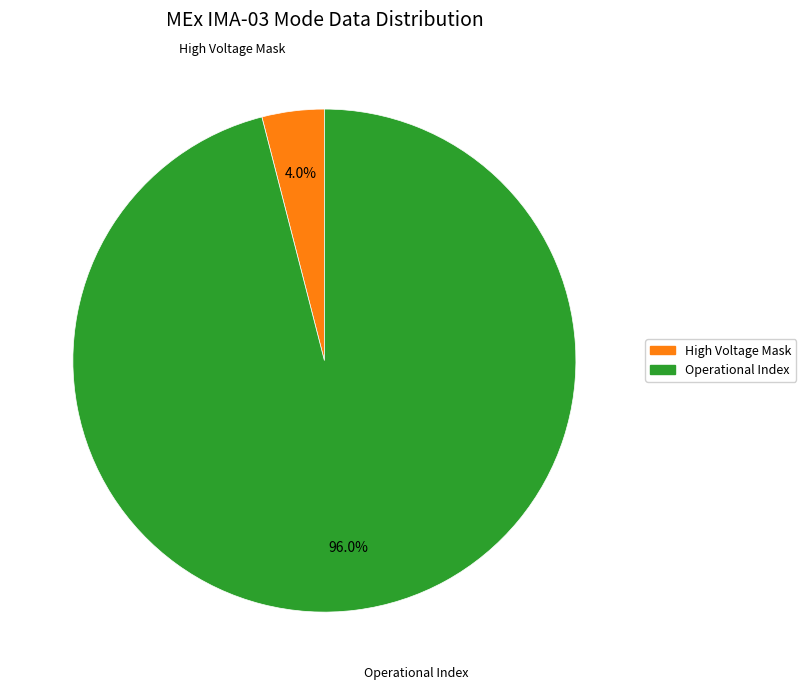

To the nearest percent, what is the difference between the largest and smallest slice percentages?

92%